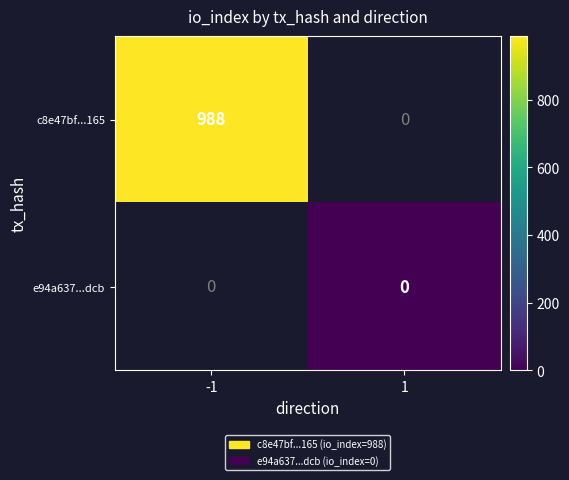

Is it true that c8e47bf...165 equals 1421.3 at -1?

False